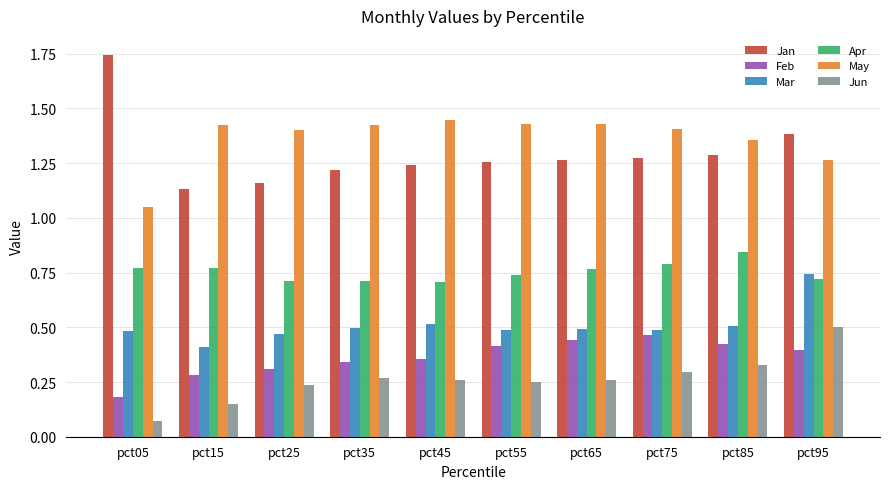

Where is Jun nearest to the value 0?

pct05